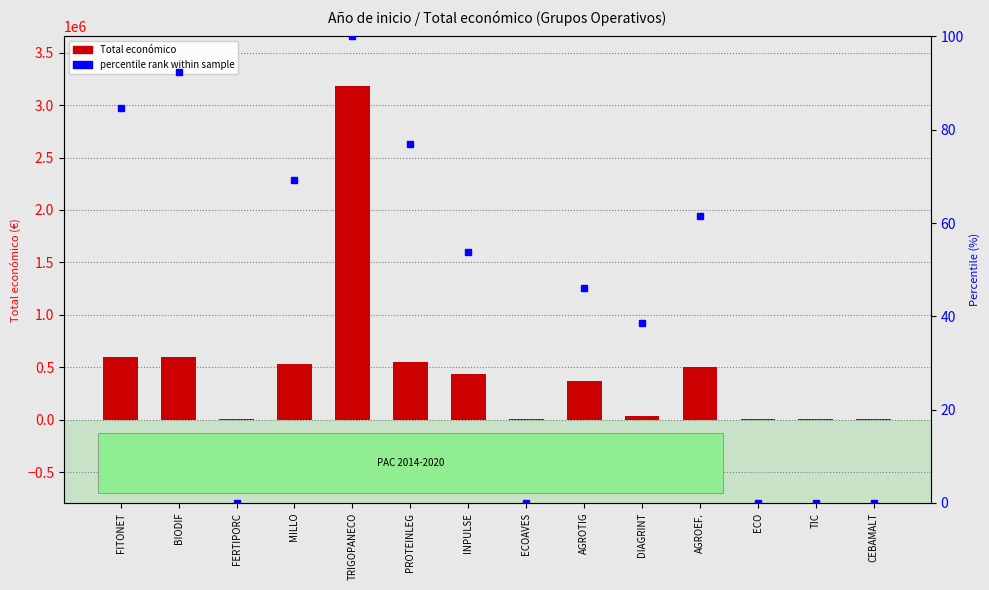

True or false: Total económico has a value of 3178596.0 at TRIGOPANECO.

True